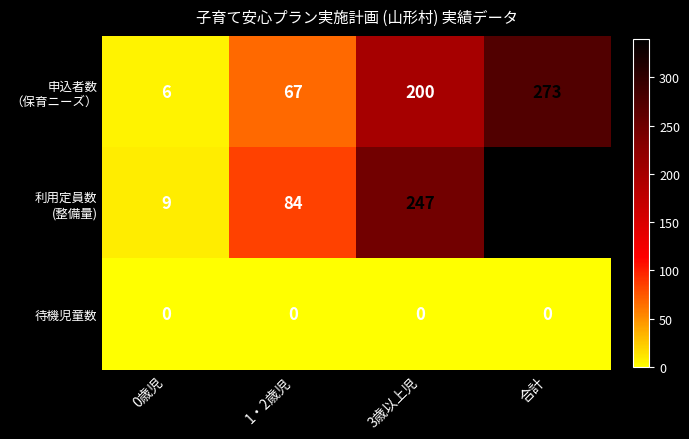

What is the difference between the highest and lowest values at 1・2歳児?

84